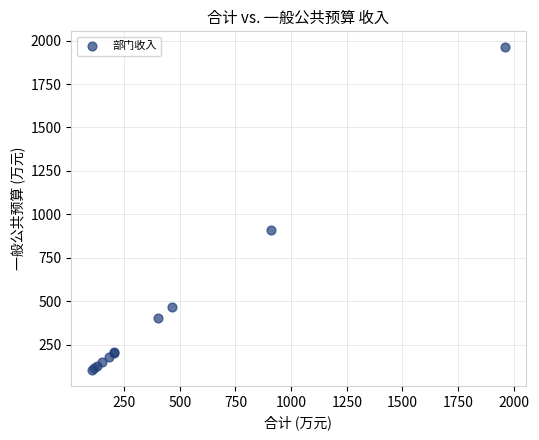

What Y value in the scatter plot is closest to 1032?

909.7